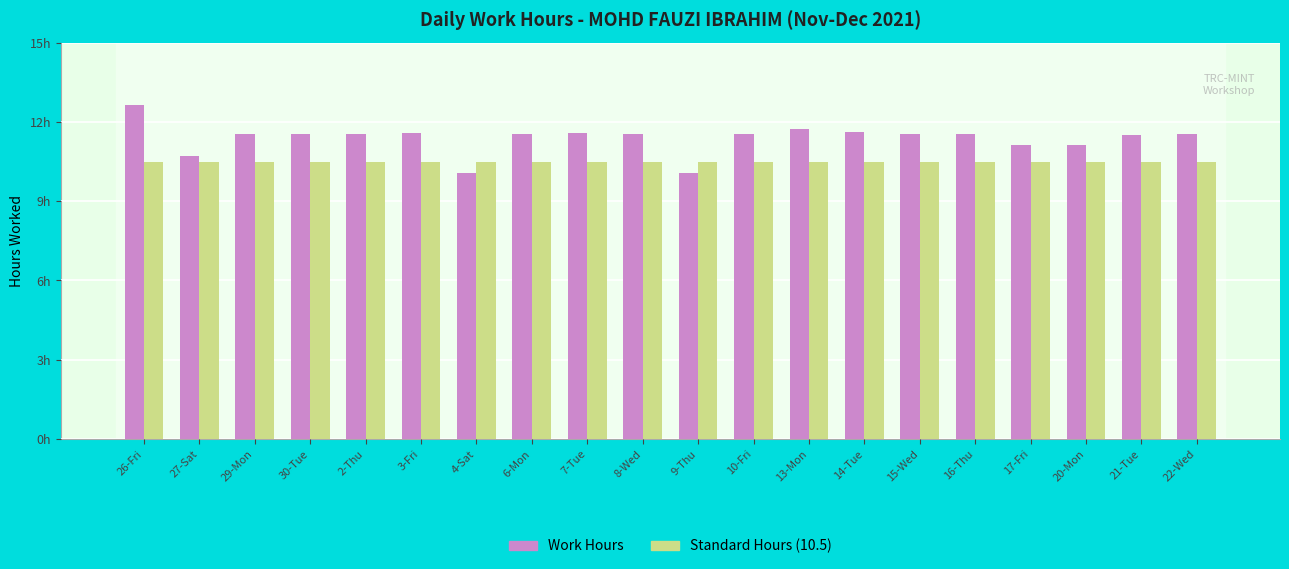

What are all the series names shown in the legend?

Work Hours, Standard Hours (10.5)